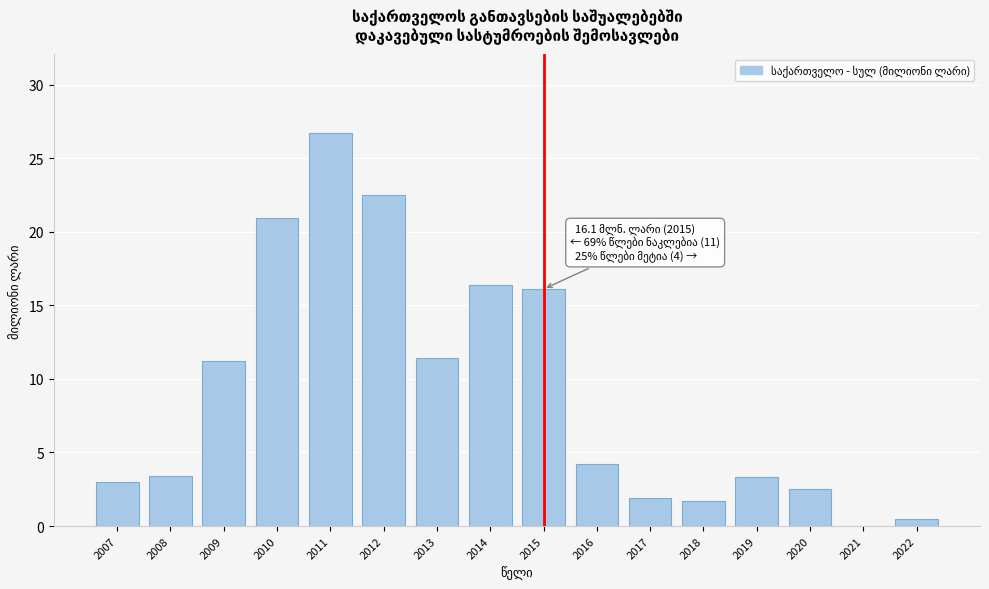

Which label corresponds to the largest value in the chart?

2011